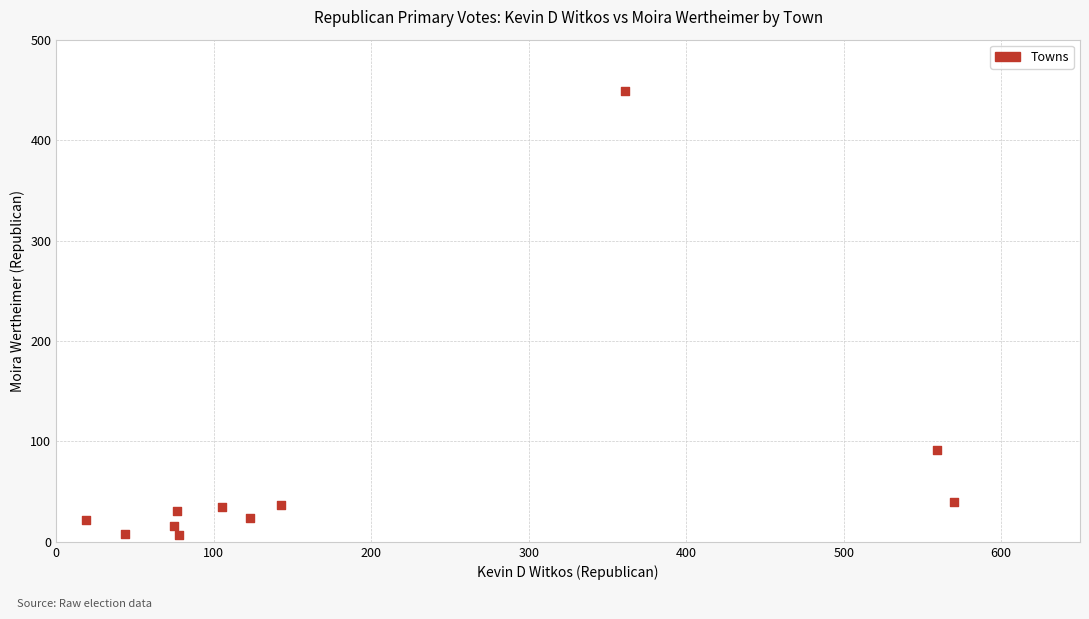

What is the average X value?

196